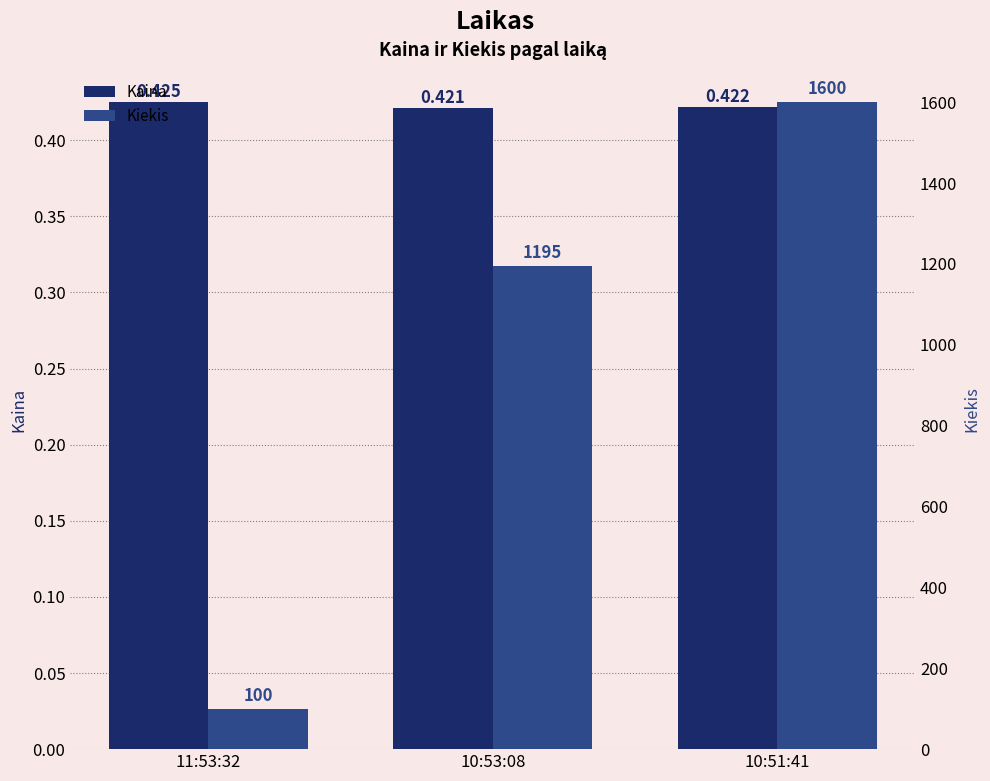

Read the Kaina value at 10:51:41.

0.4